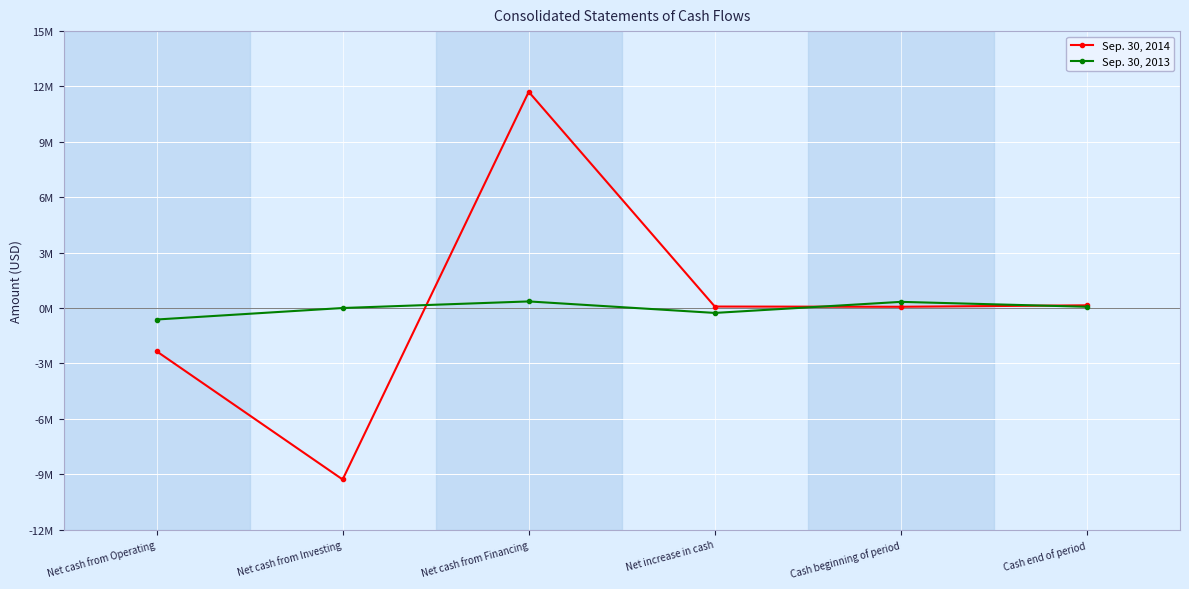

Does the chart have visible grid lines?

Yes